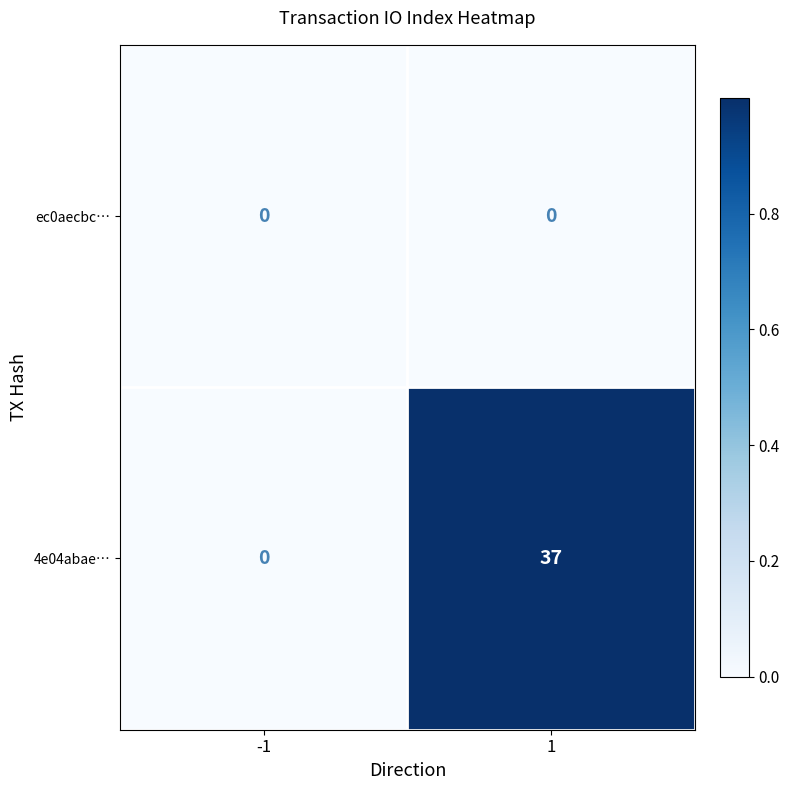

Which series has the largest range (max minus min)?

4e04abae…